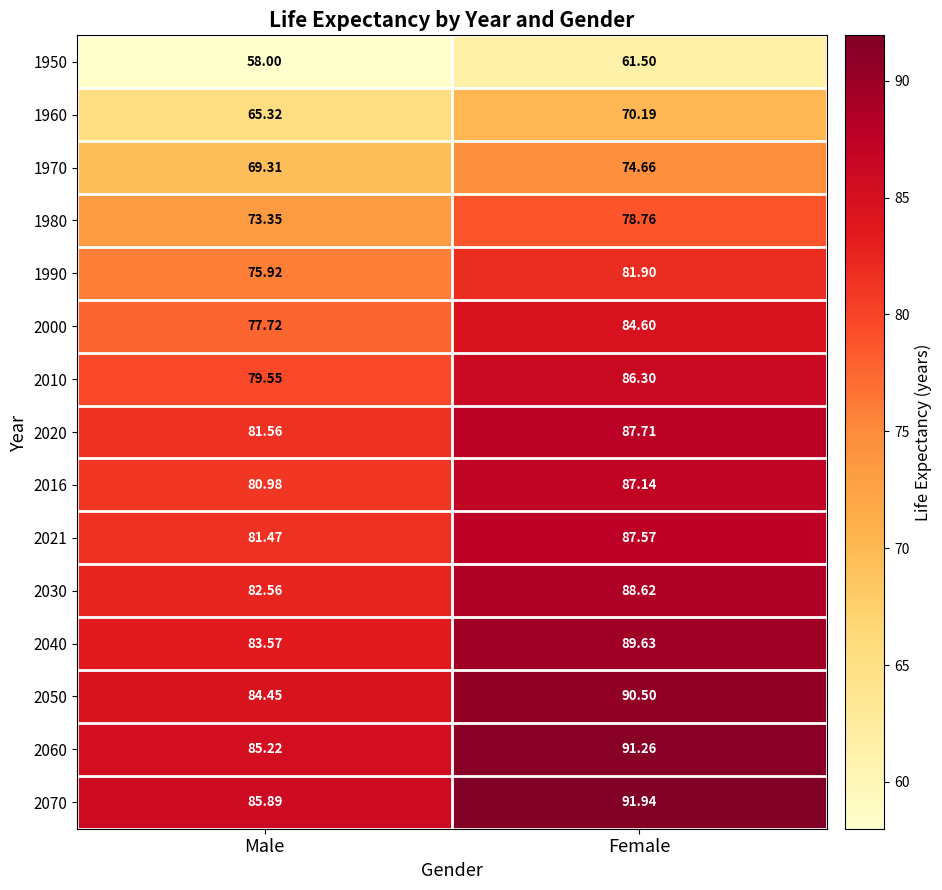

Which series changed the most between Male and Female?

2000